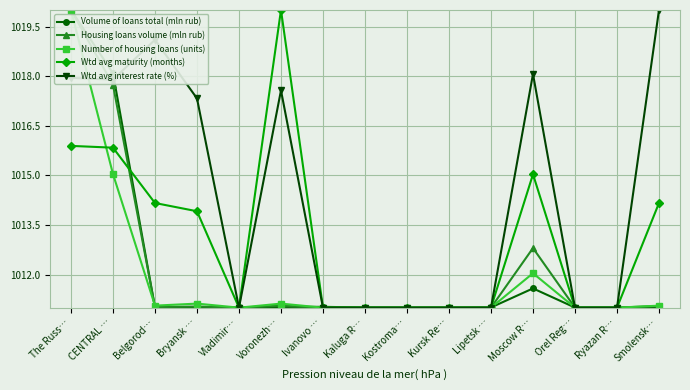

How many lines are shown in the chart?

5